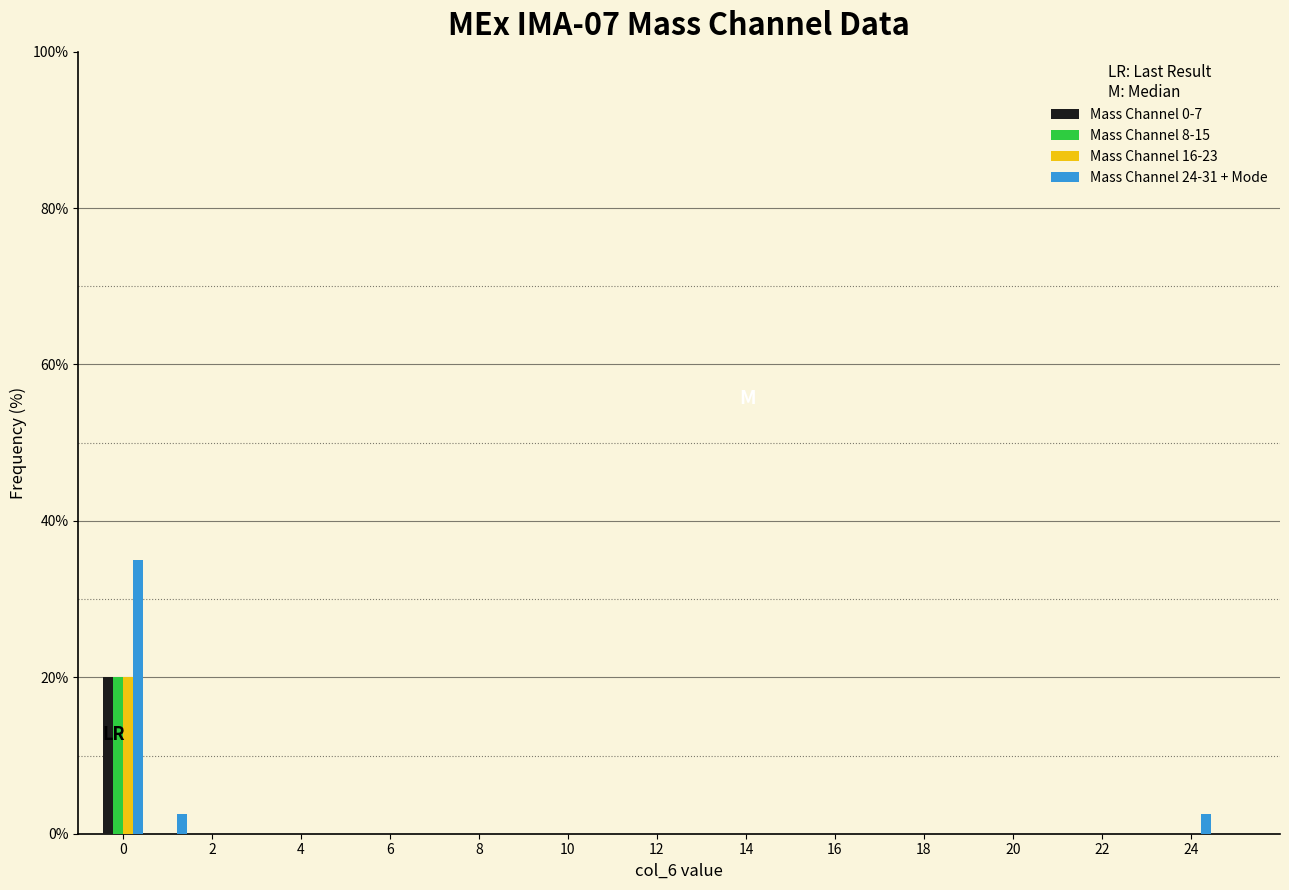

In the Mass Channel 0-7 series, which range on the x-axis has the tallest bar?

-0.5 to 0.5